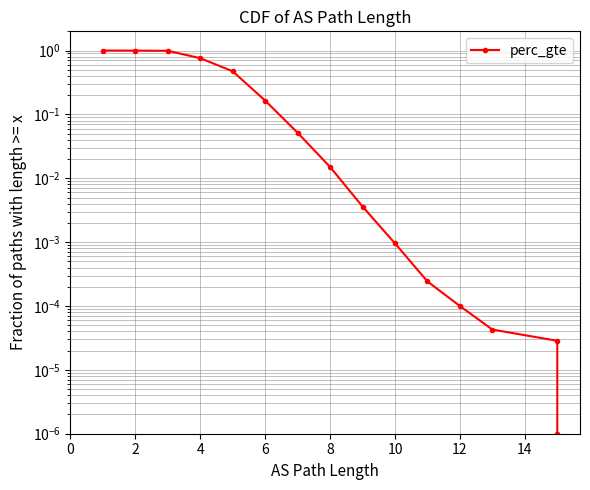

What is the difference between the maximum and minimum values?

1.0